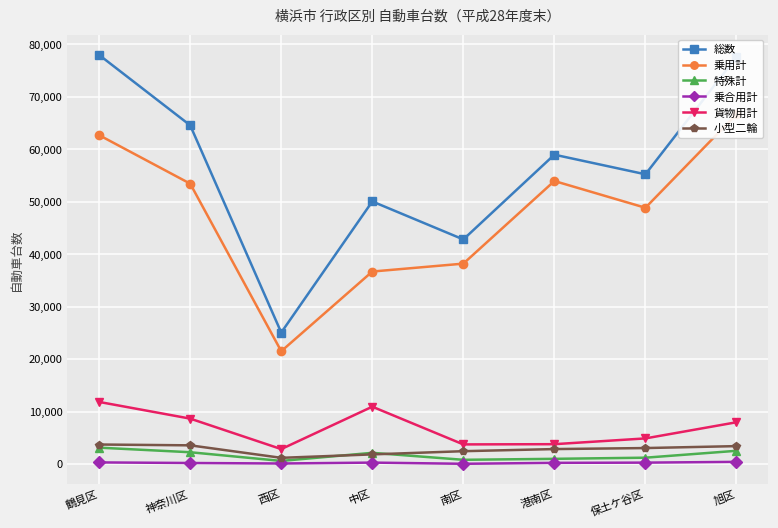

The 総数 series shows 25061 at 西区. True or false?

True